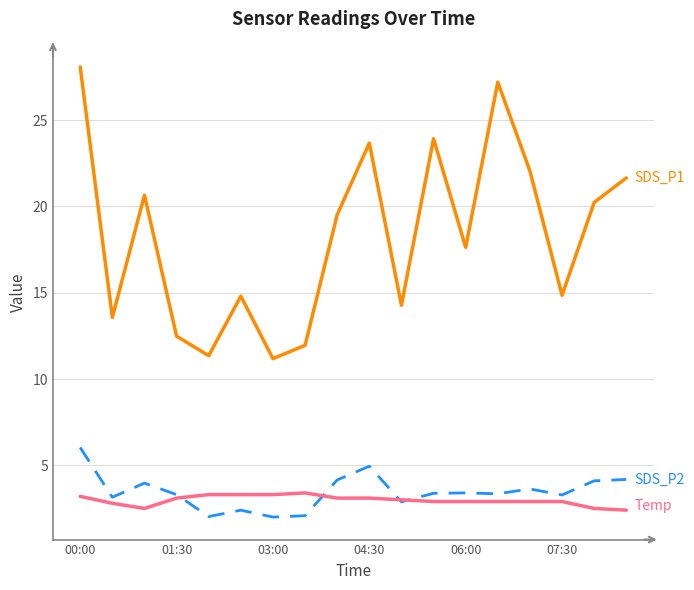

What is the smallest value displayed?

2.0